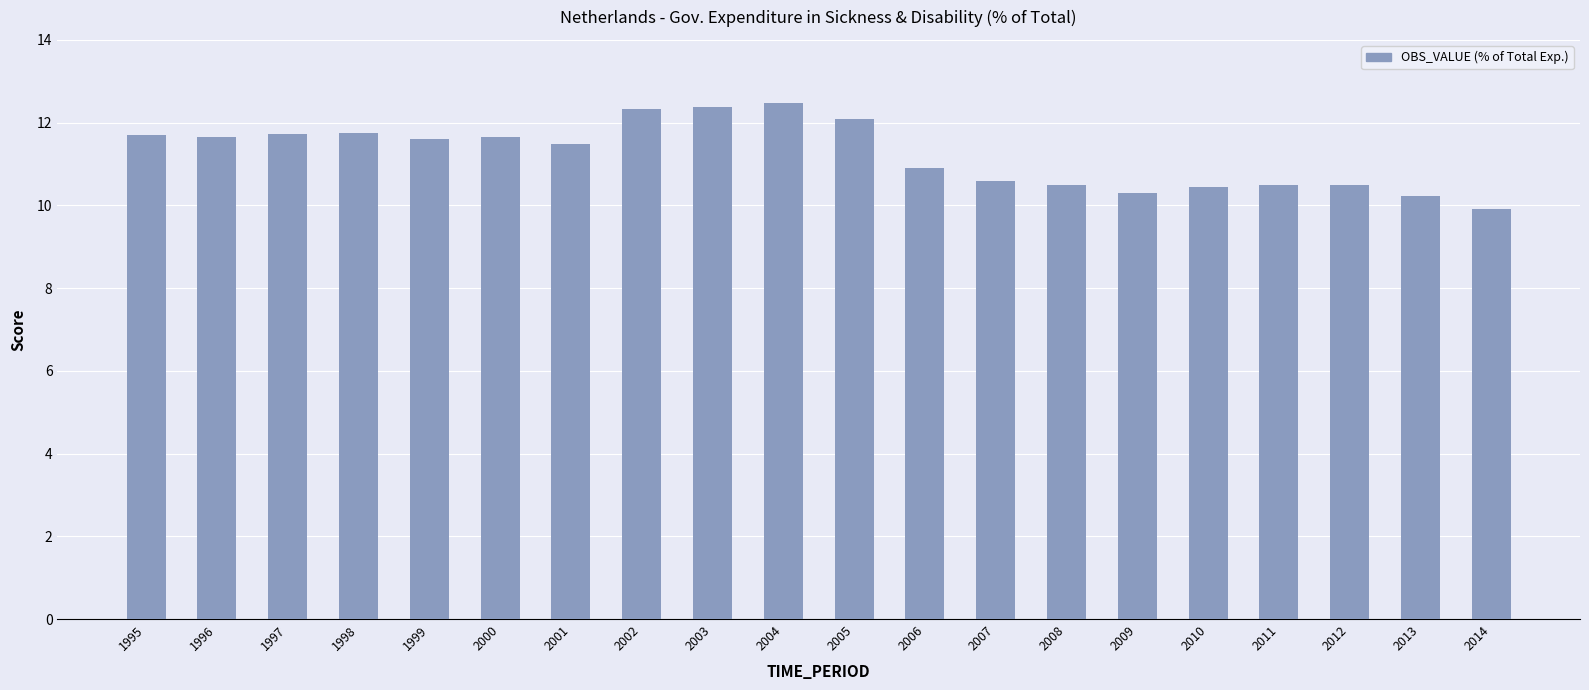

At which label is the value closest to 11?

2006